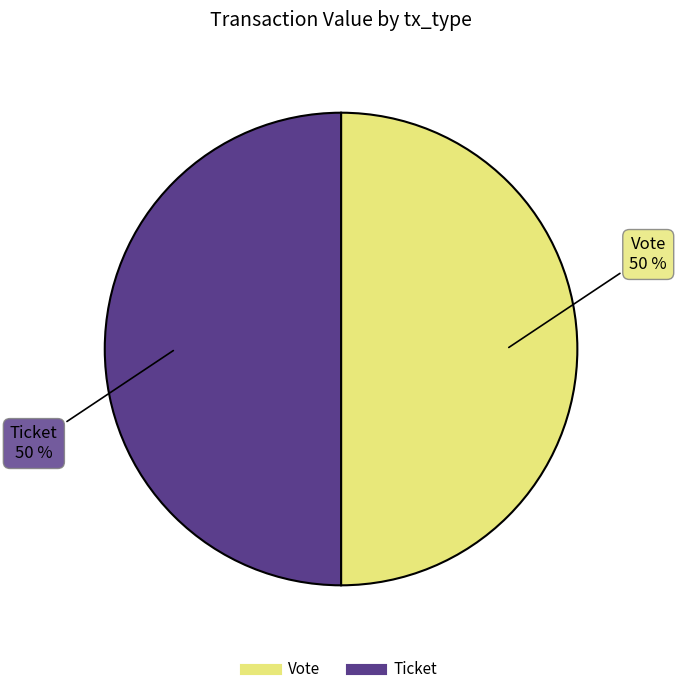

How many segments does this pie chart have?

2